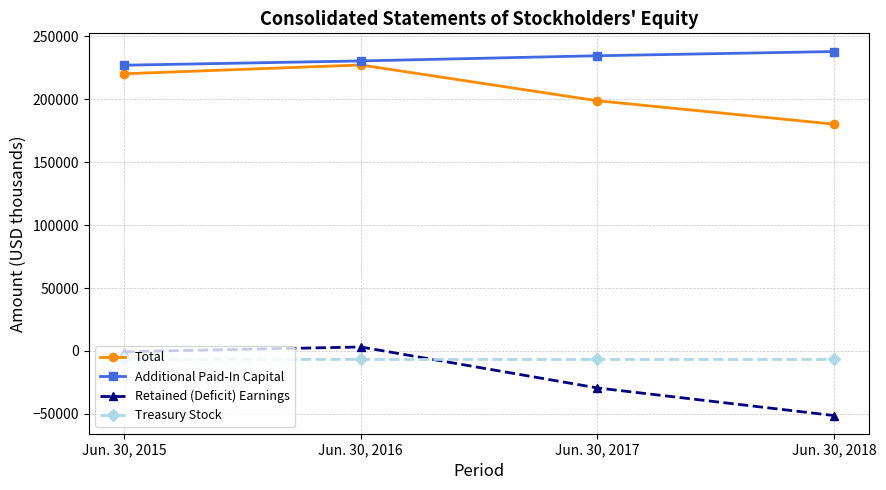

True or false: Additional Paid-In Capital and Treasury Stock cross at least once.

False